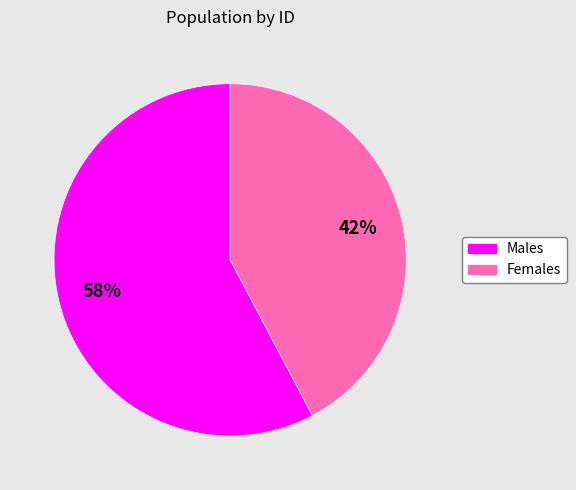

Do Males and Females together represent more than half of the pie?

Yes